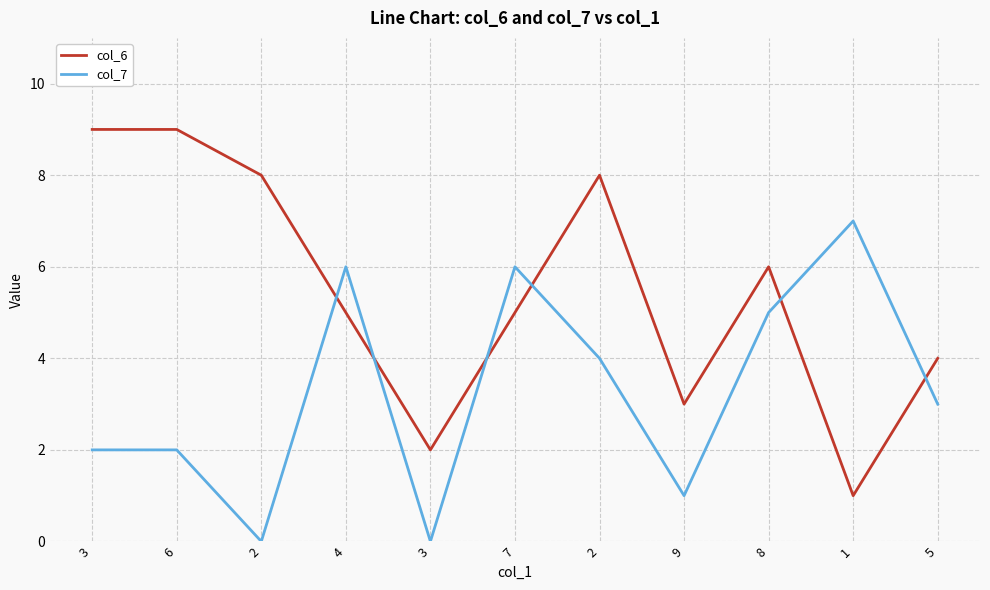

What is the label of the 7th point from the left?

2